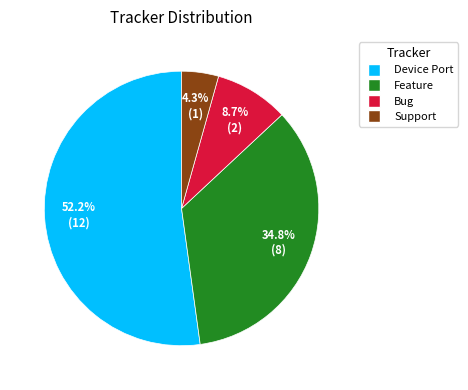

To the nearest percent, what is the combined percentage of Bug and Support?

13%